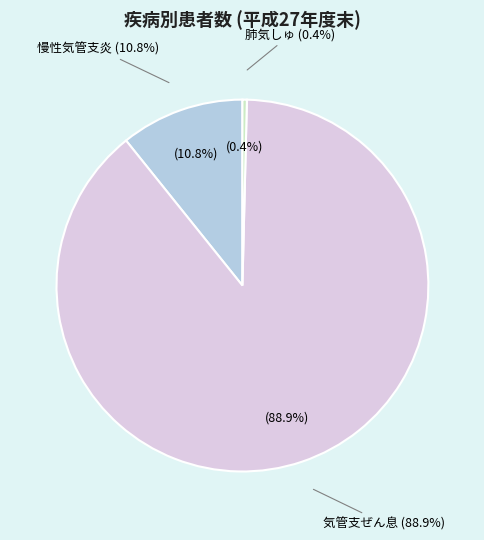

Does 気管支ぜん息 account for over 50% of the chart?

Yes